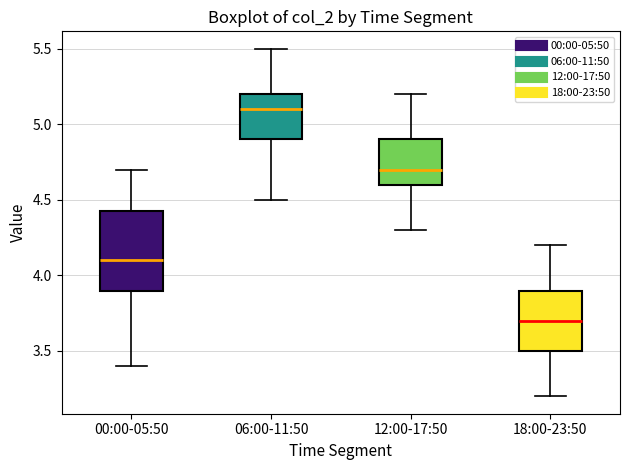

Where is the upper edge of the box for 12:00-17:50 on the y-axis? The values are not printed on the chart, so give them approximately, as read against the axis.

4.90